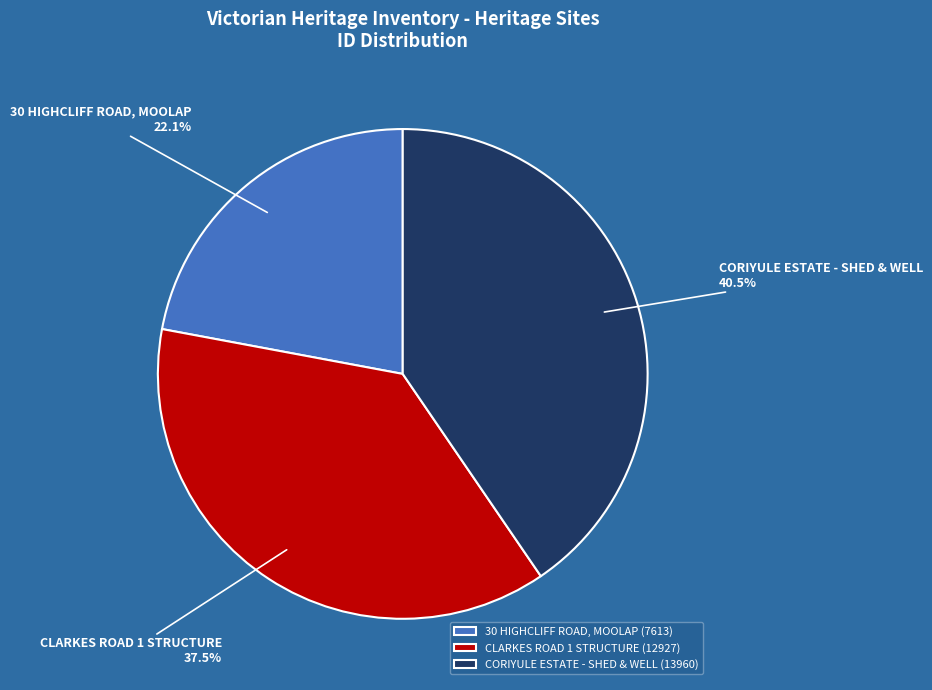

Is there any slice that represents more than half of the pie?

No